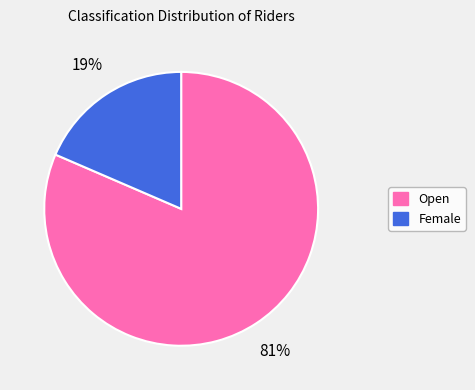

Between Female and Open, which is larger?

Open